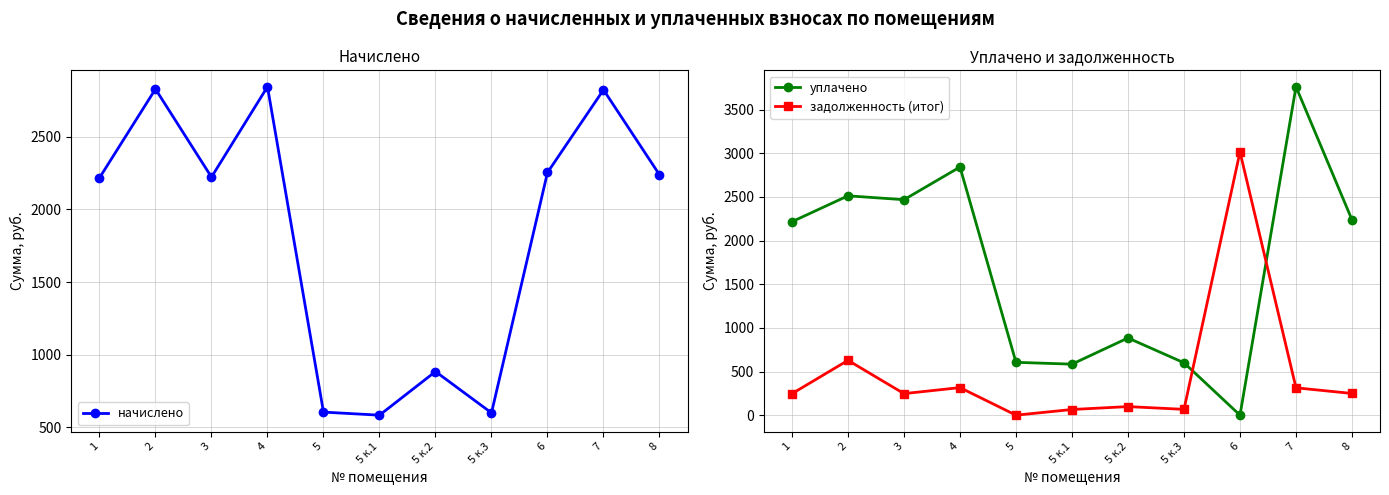

What is the sum of all задолженность (итог) values?

5245.6